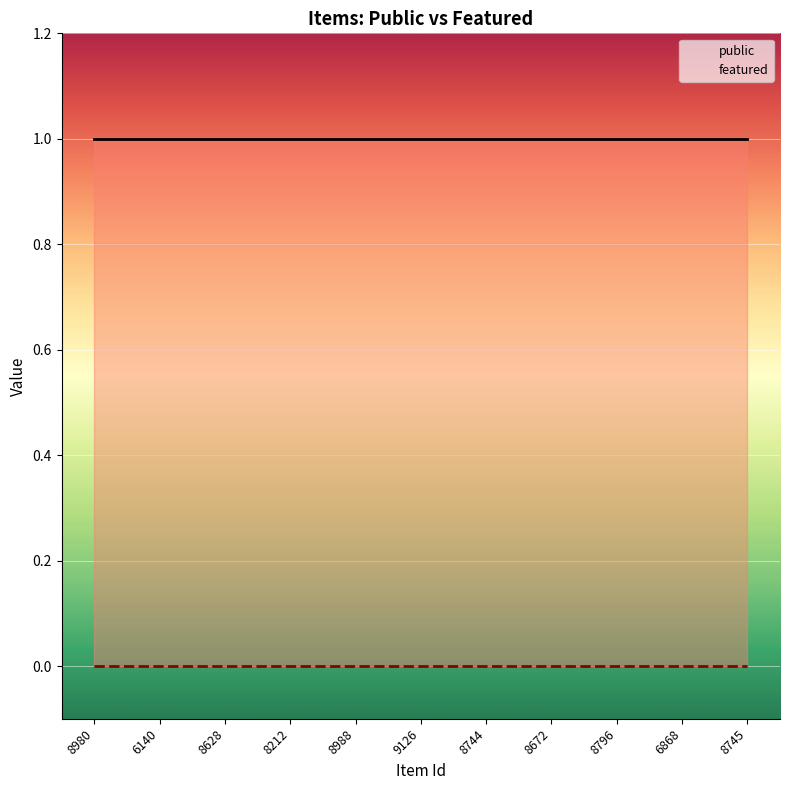

The value of public at 6140 is 2. True or false?

False